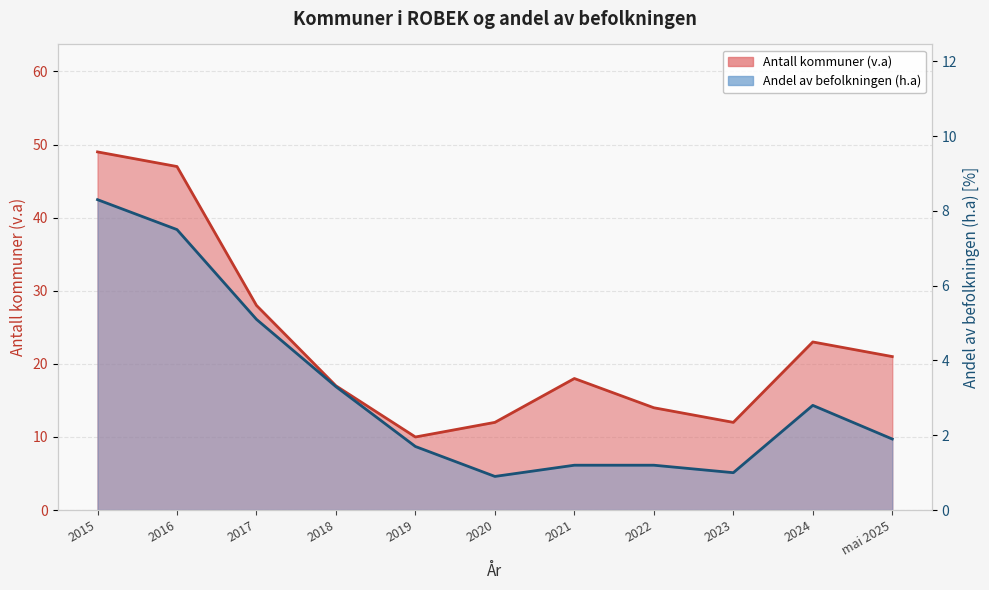

Between 2015 and 2024, which series saw the biggest shift?

Antall kommuner (v.a)